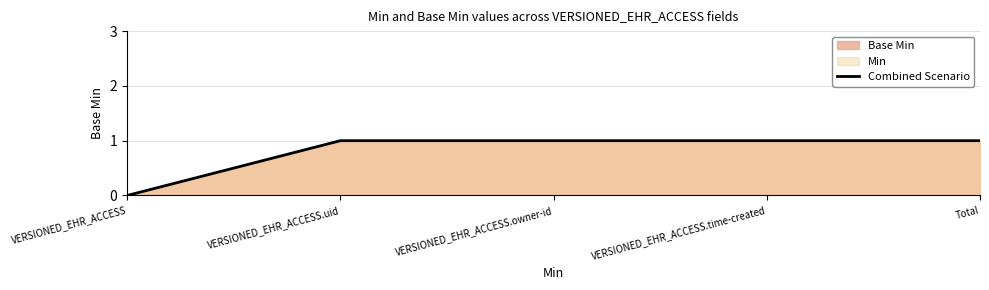

What is the average value?

1